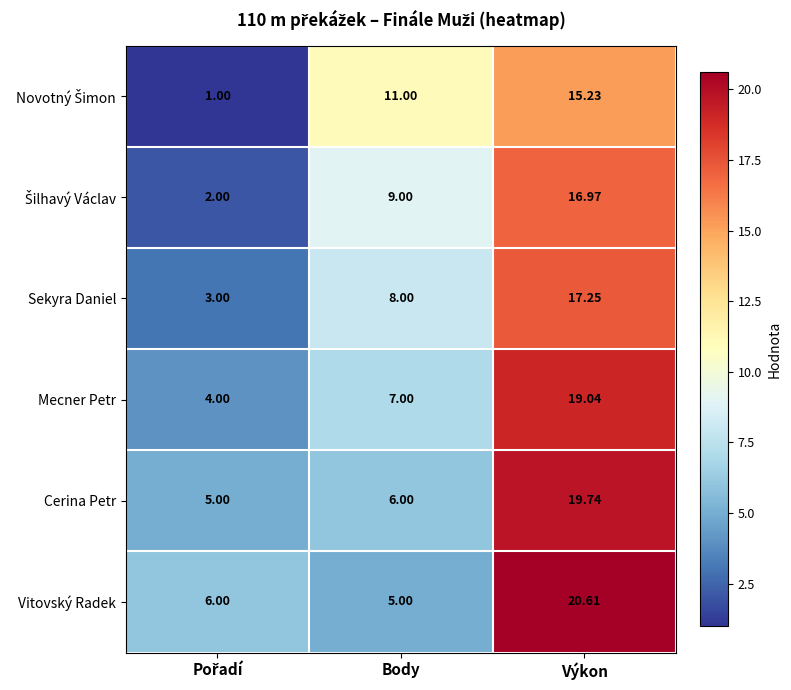

Which series has the widest spread of values?

Vitovský Radek